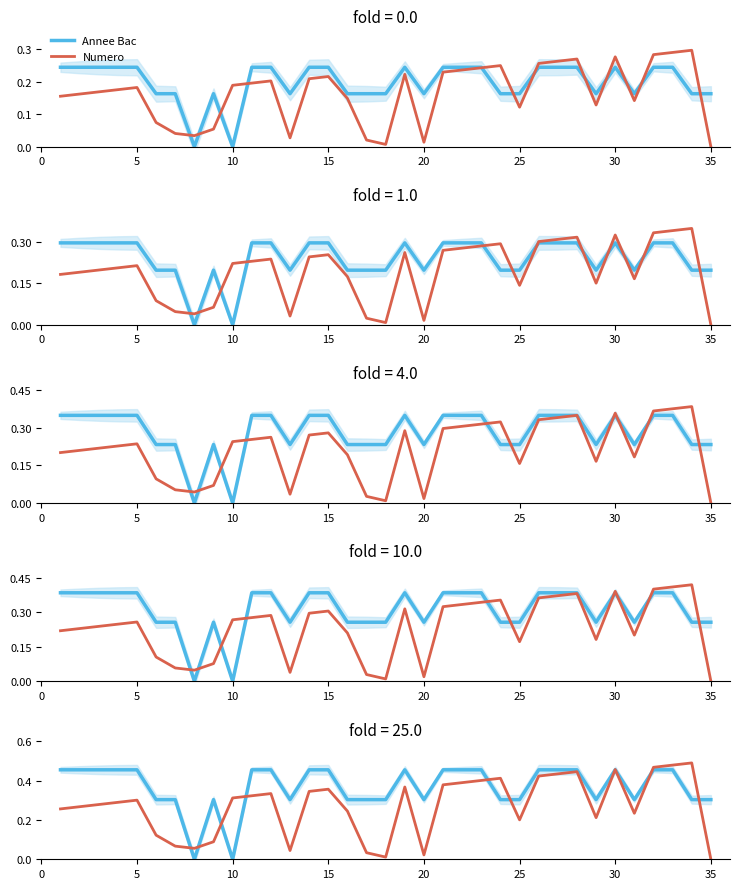

What are all the series names shown in the legend?

Annee Bac, Numero